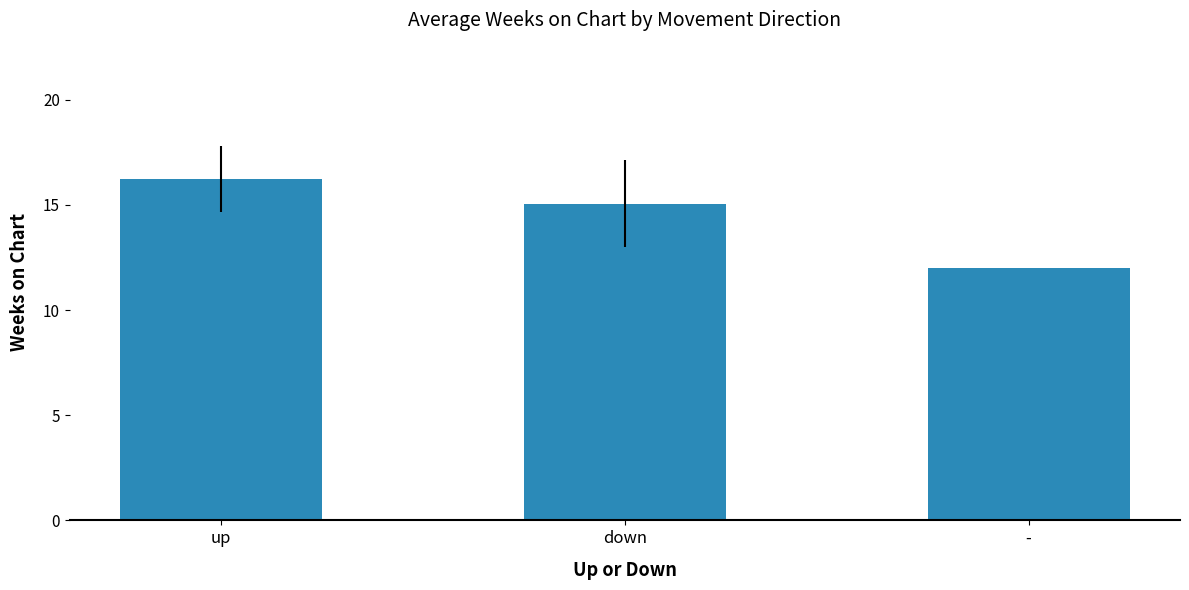

Reading right to left, list all the values displayed in this chart.

12.0	15.1	16.2